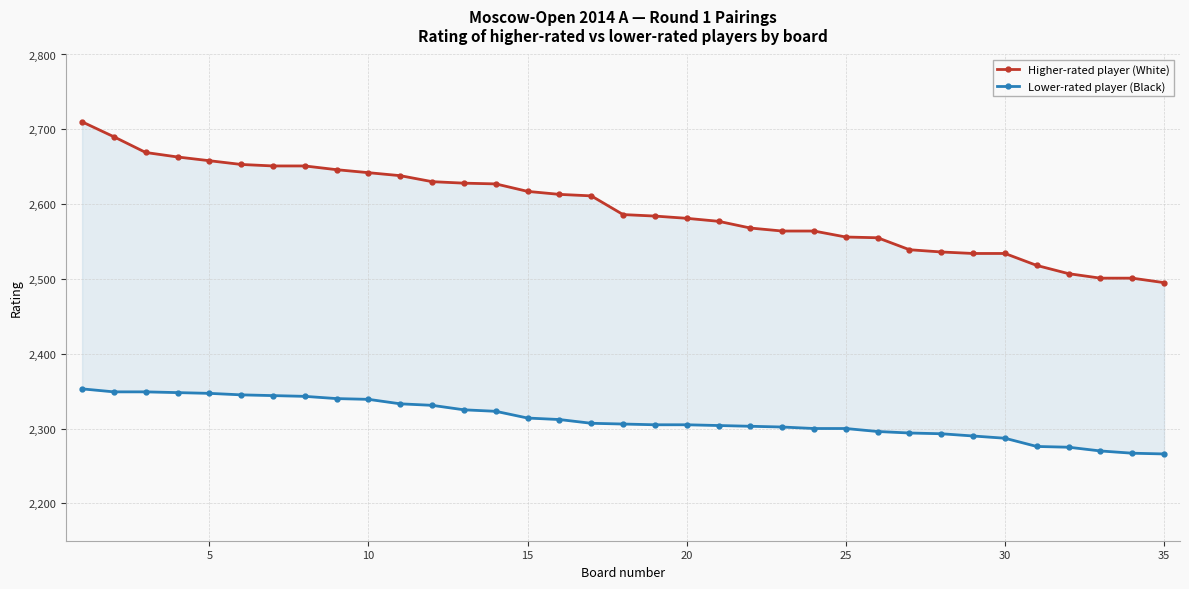

What is the difference between the highest and lowest values at 30?

307